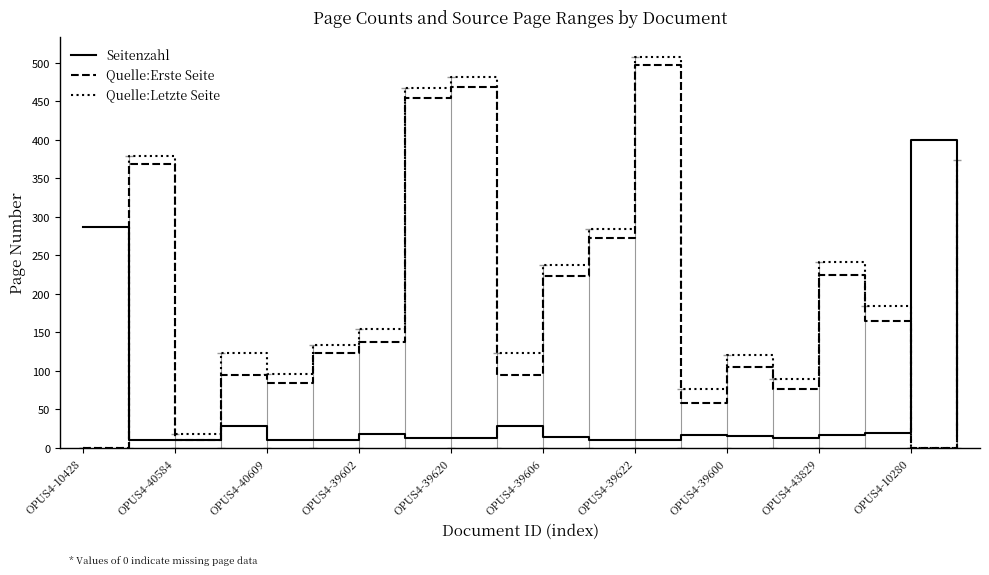

What is the highest value of the Quelle:Erste Seite series?

497